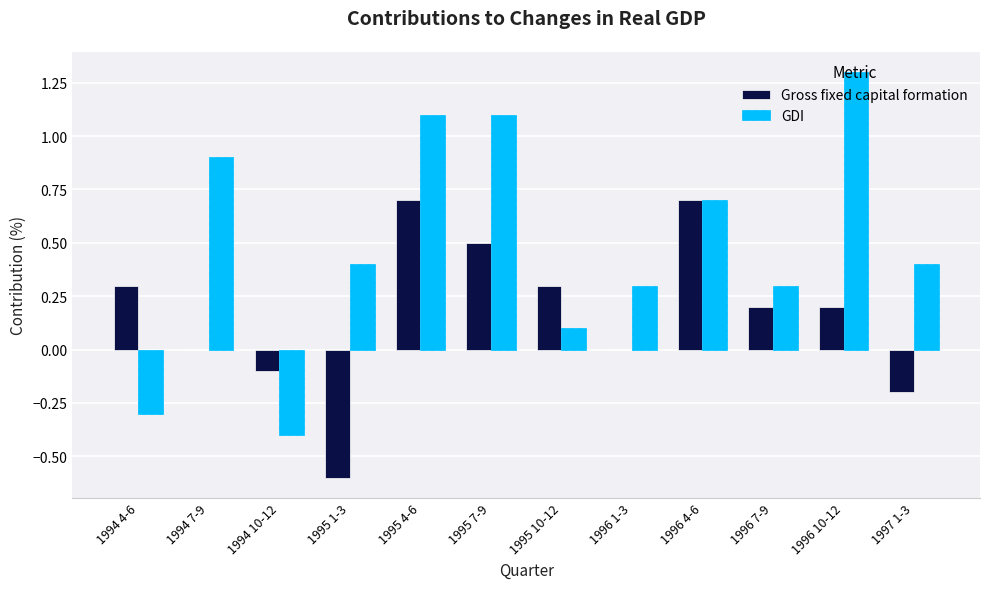

At which label does Gross fixed capital formation first exceed 0?

1994 4-6